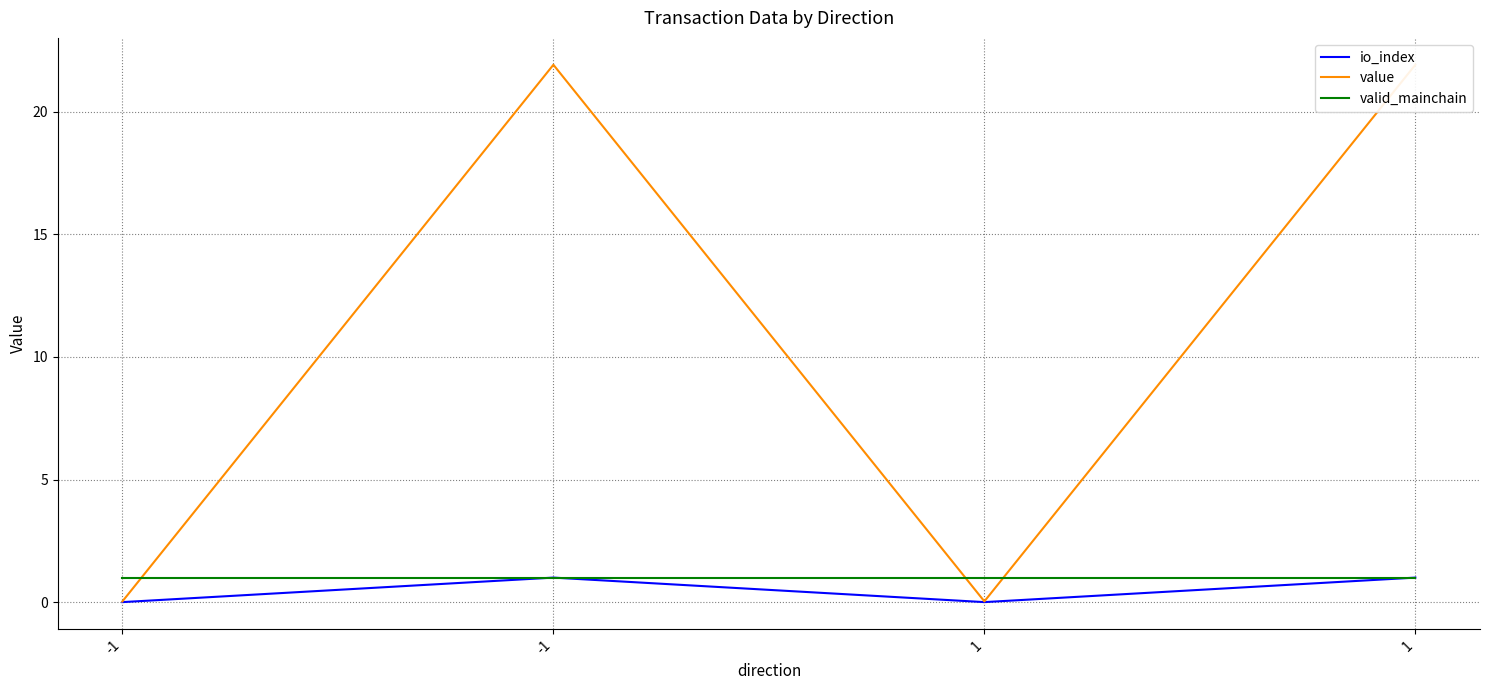

Reading left to right, extract all data points from this chart.

io_index: -1=0.0	-1=1.0	1=0.0	1=1.0
value: -1=0.0	-1=21.9	1=0.0	1=21.9
valid_mainchain: -1=1.0	-1=1.0	1=1.0	1=1.0